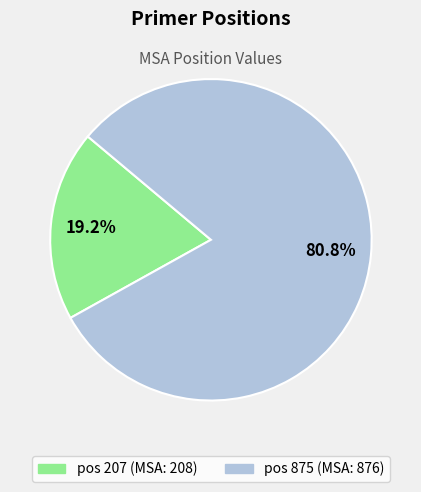

Is there any slice that represents more than half of the pie?

Yes